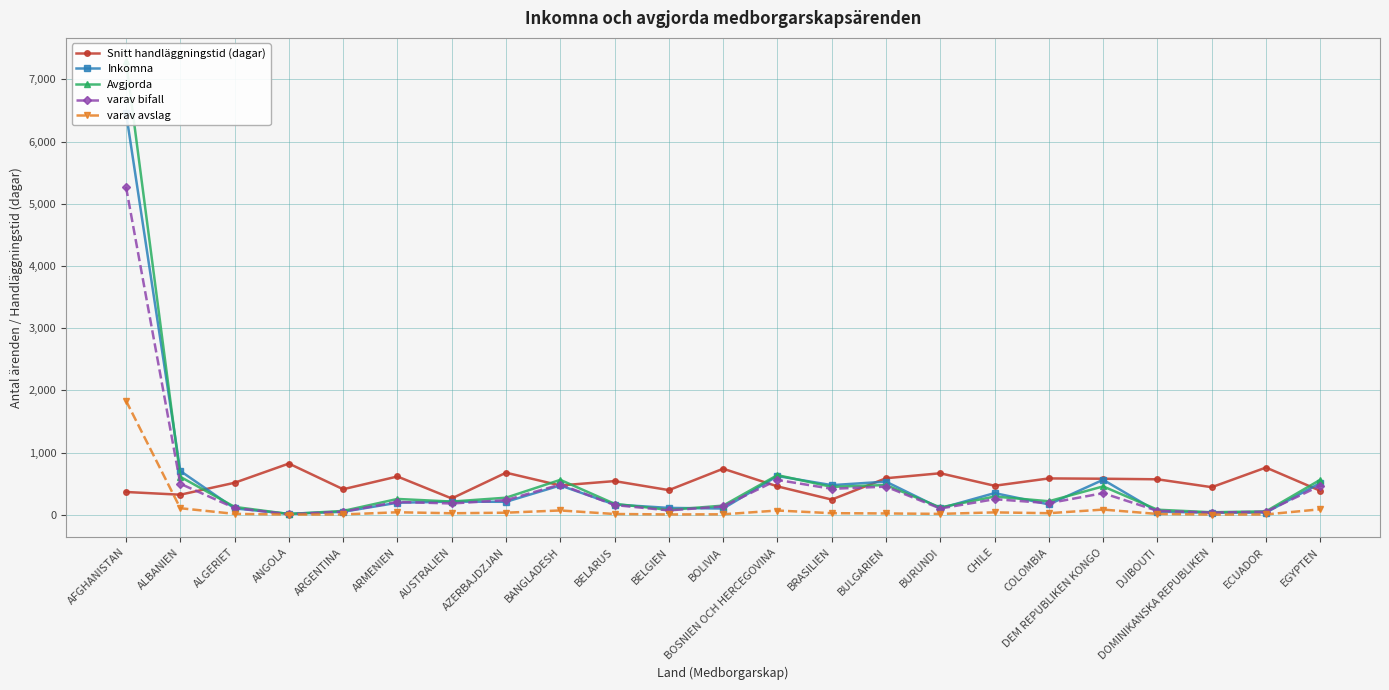

How many values in the Snitt handläggningstid (dagar) series exceed 516?

11